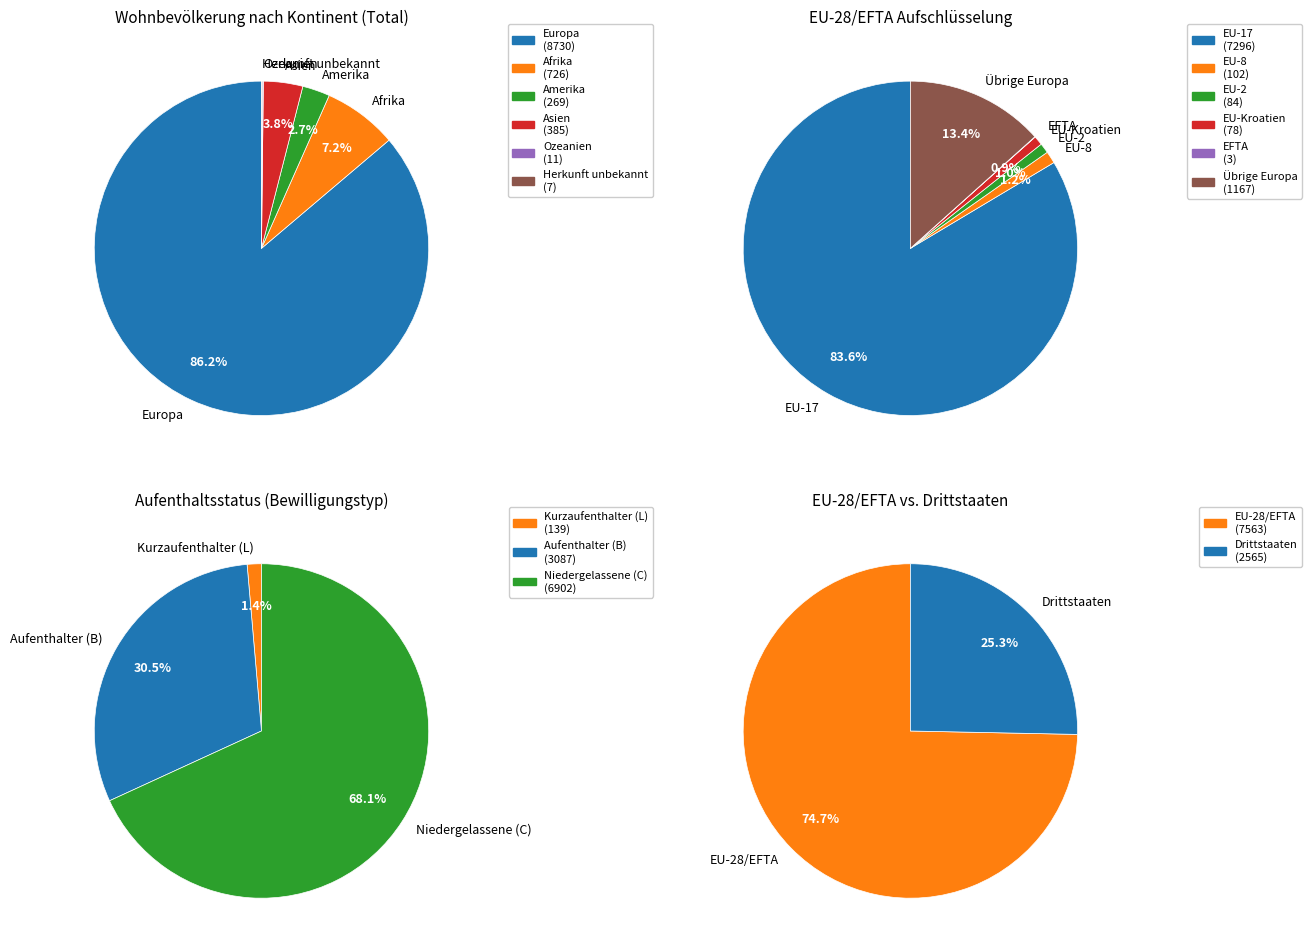

Is there any slice that represents more than half of the pie?

Yes